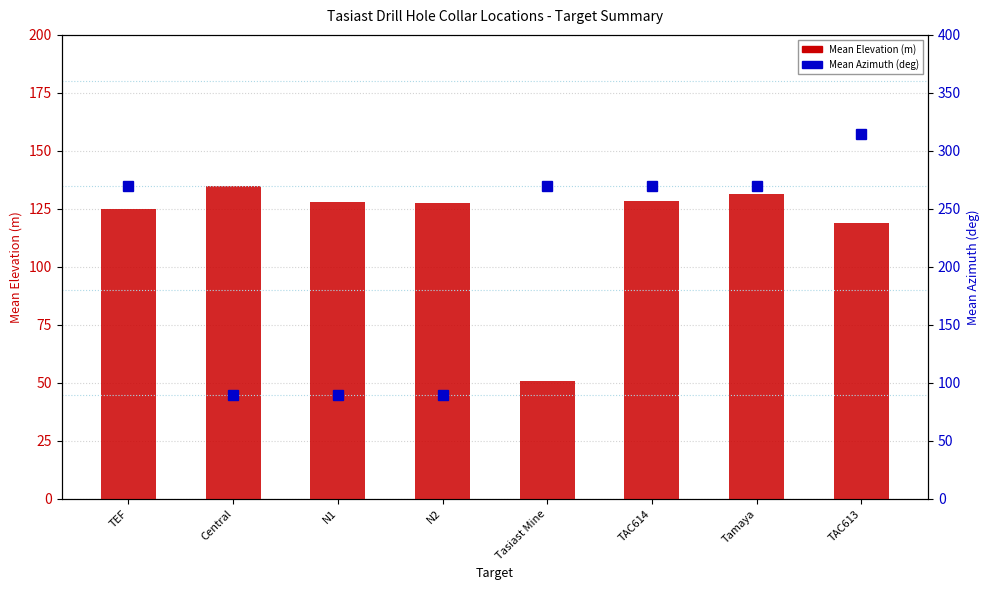

What is the difference between the maximum and minimum values in the Mean Elevation (m) series?

84.4